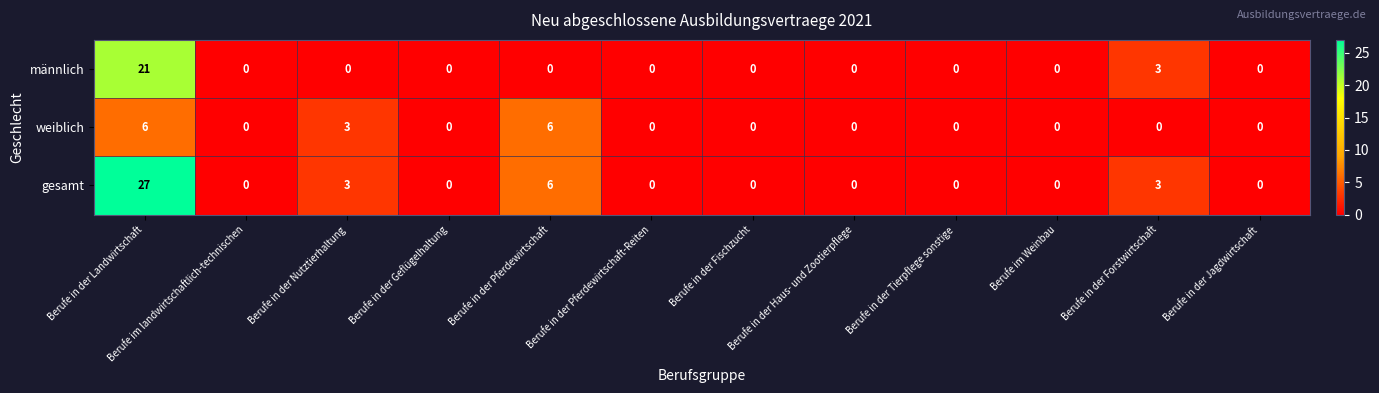

What is the difference between the maximum and minimum values in the gesamt series?

27